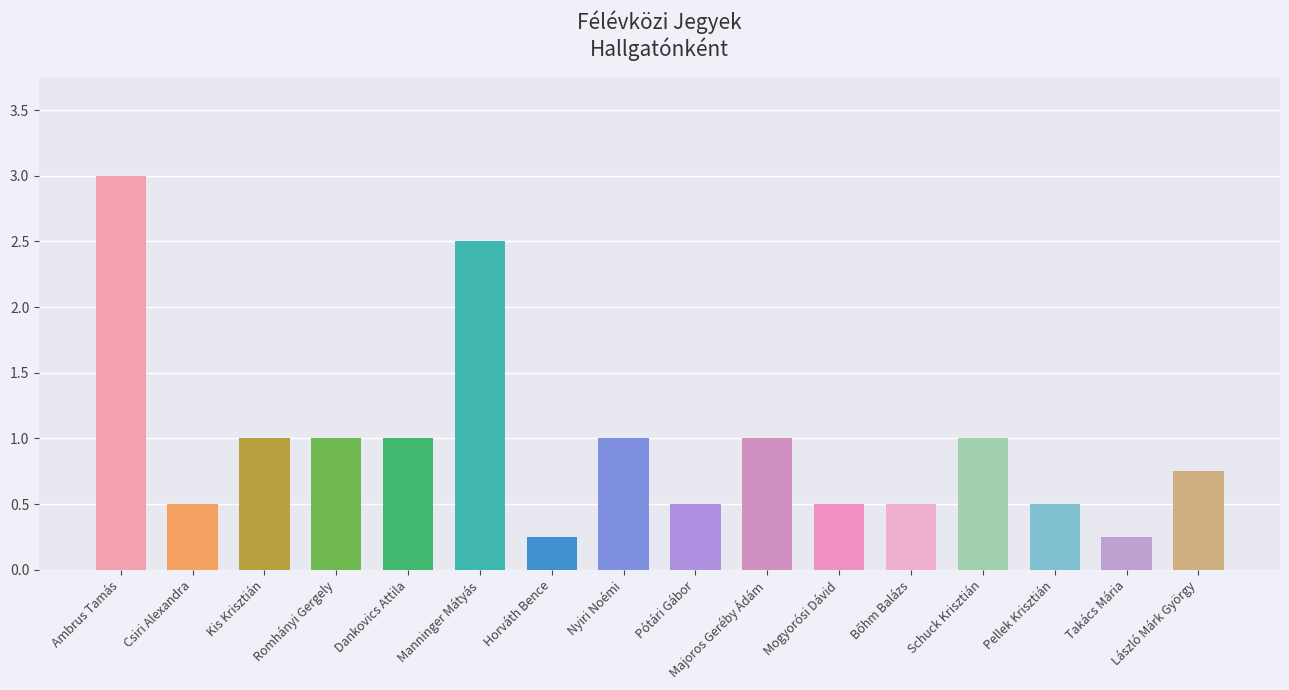

At which category does the chart reach its peak across all series?

Ambrus Tamás